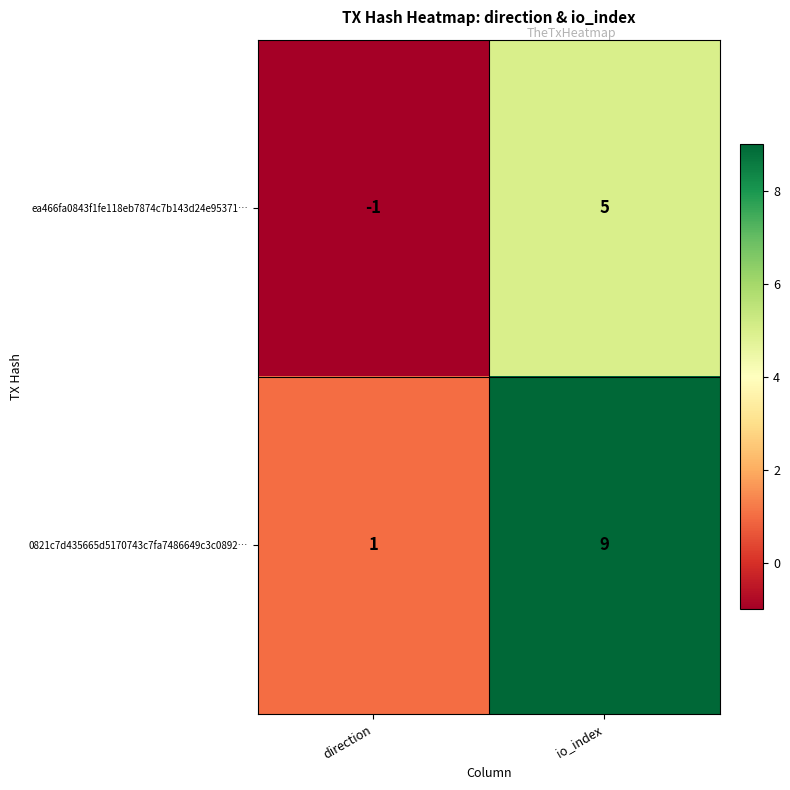

Count the number of categories in the chart.

2